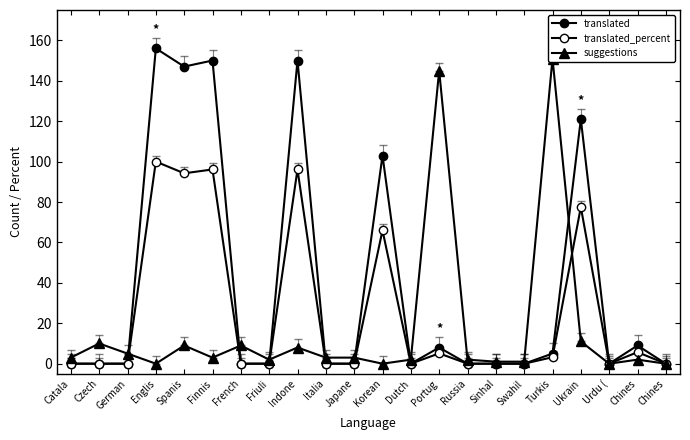

Where do suggestions and translated first cross each other?

German and Englis